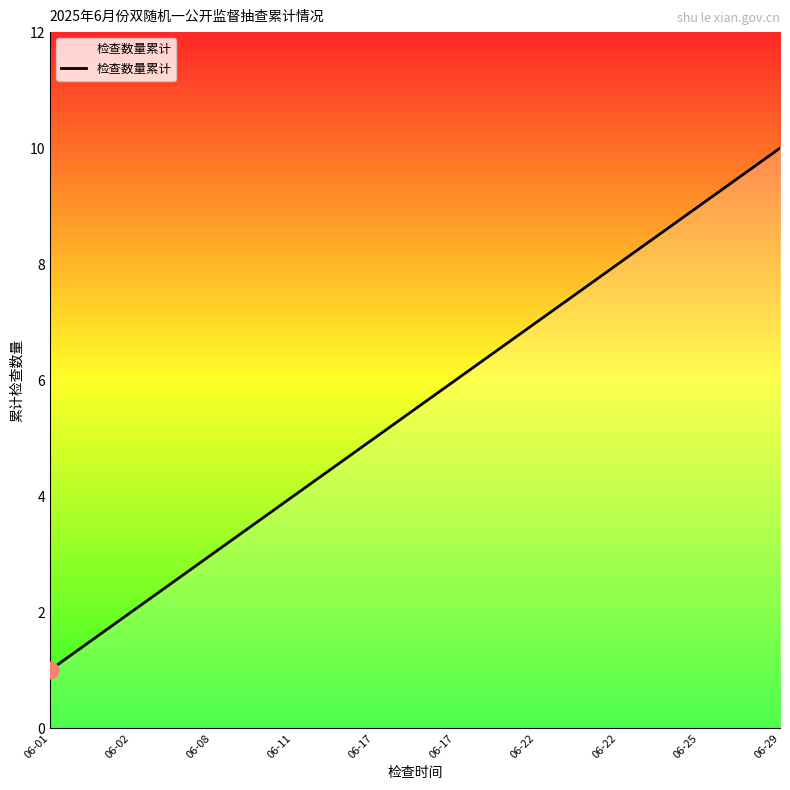

How many values are below 6?

5